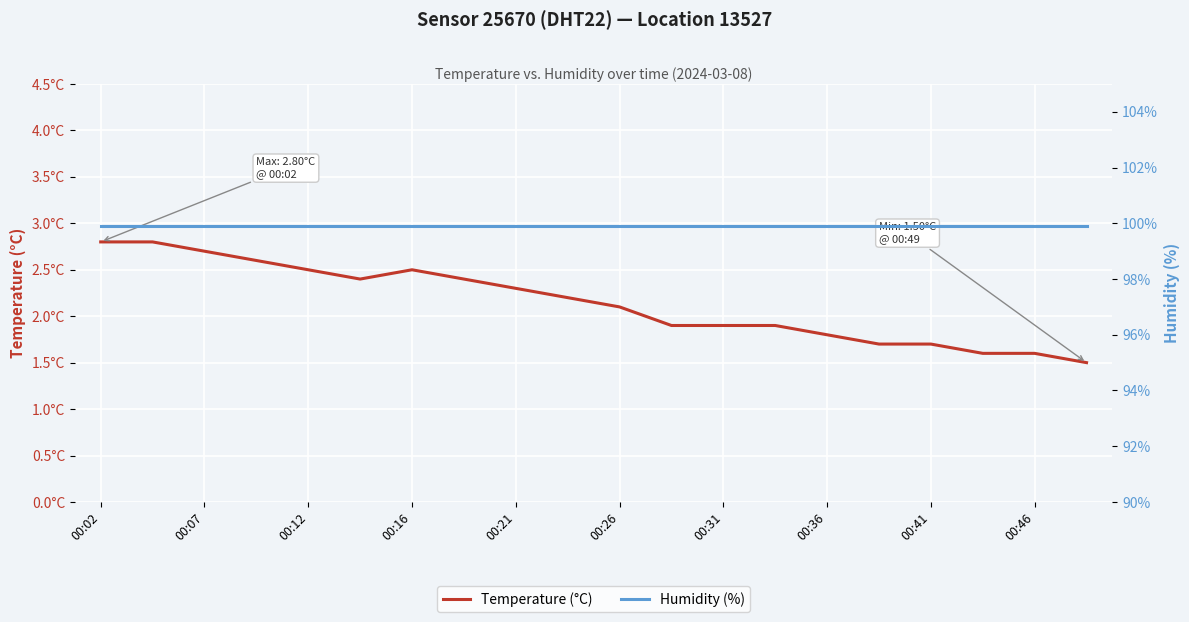

Which series has the largest range (max minus min)?

Temperature (°C)